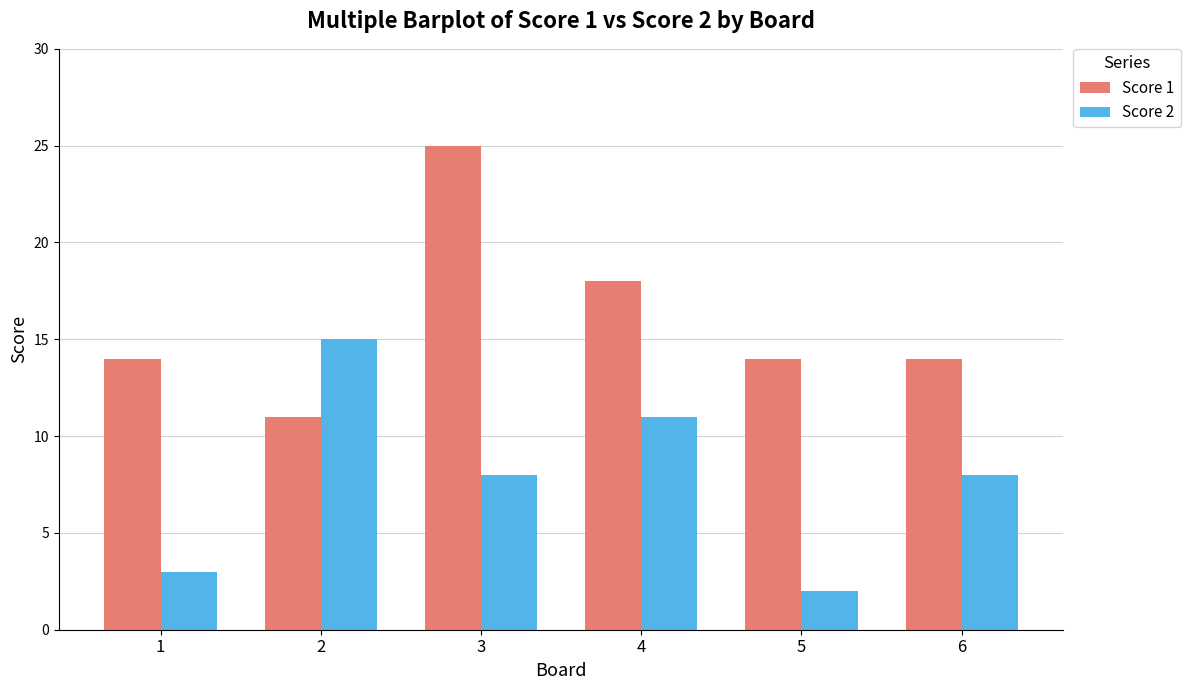

At how many categories does at least one series exceed 11?

6